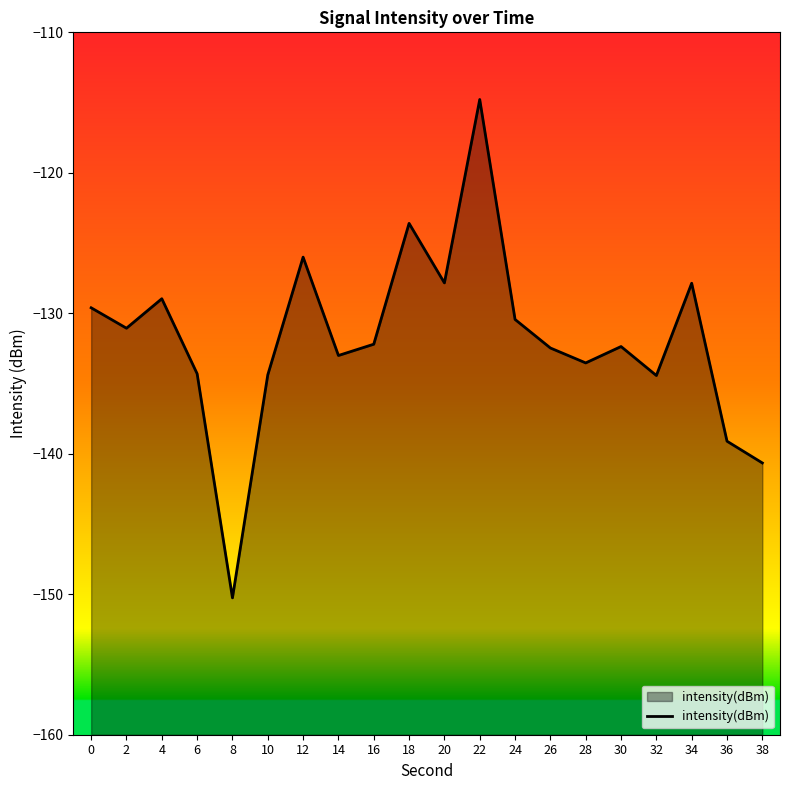

What is the sum of all values?

-2636.9